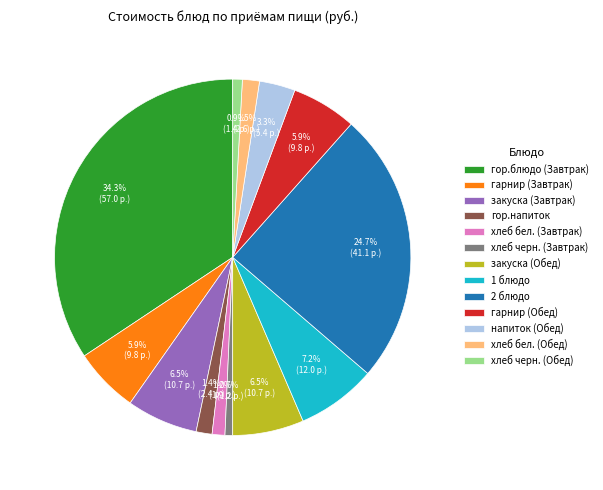

How much of the chart is everything except хлеб черн. (Обед)?

99.1%